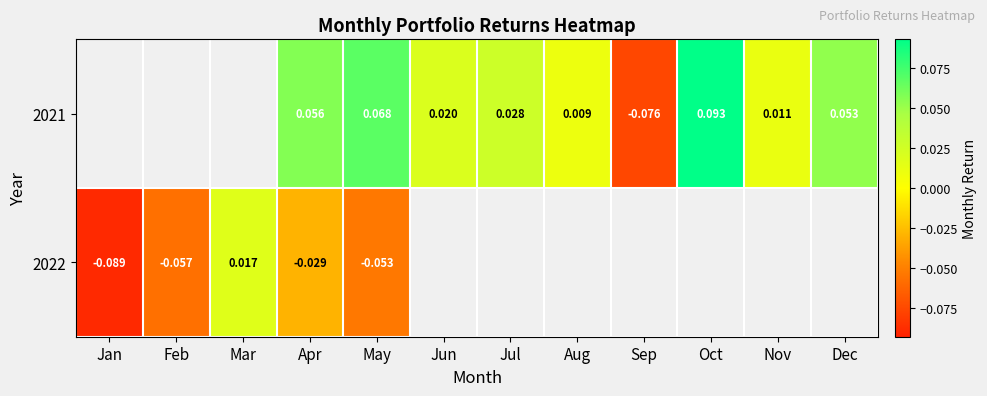

At which category is the sum across all series the highest?

Apr